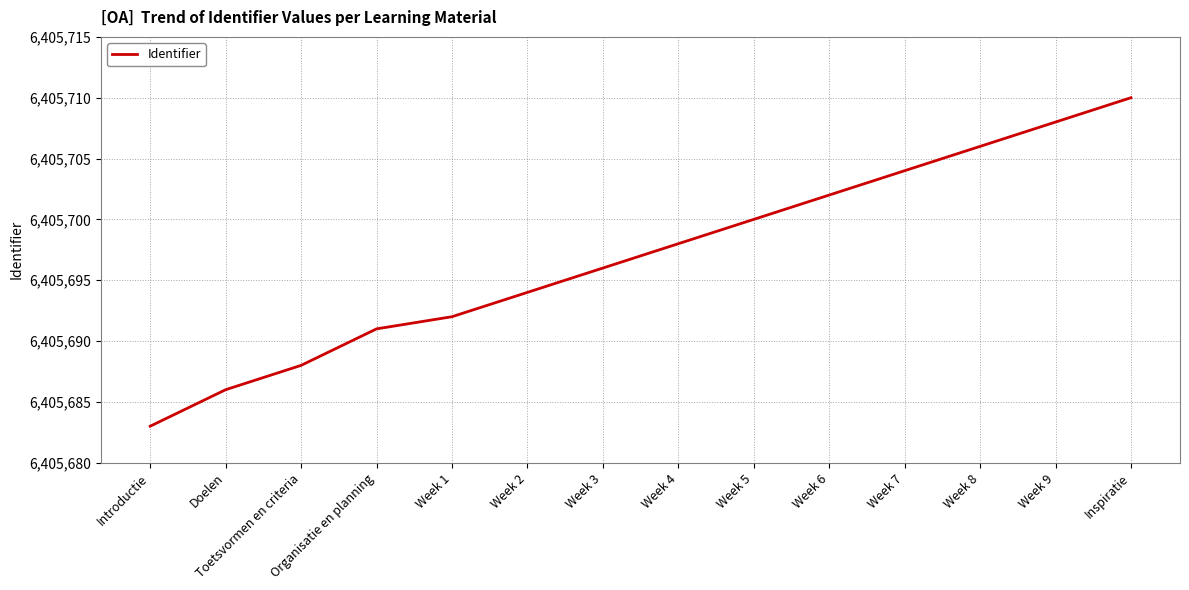

Does the chart display data point markers on the line(s)?

No